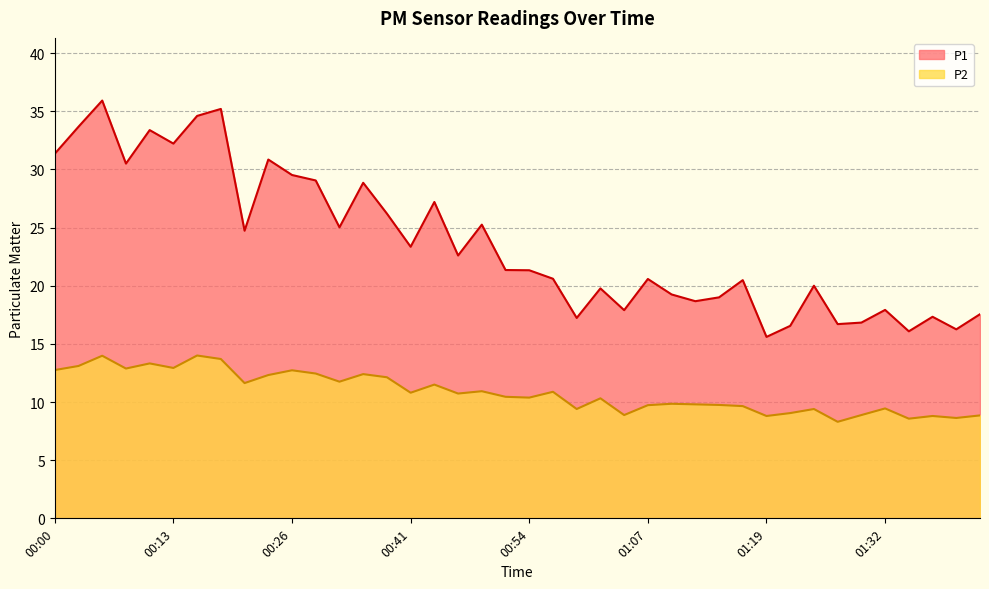

What is the sum of the P2 values at 01:35 and 01:22?

17.6